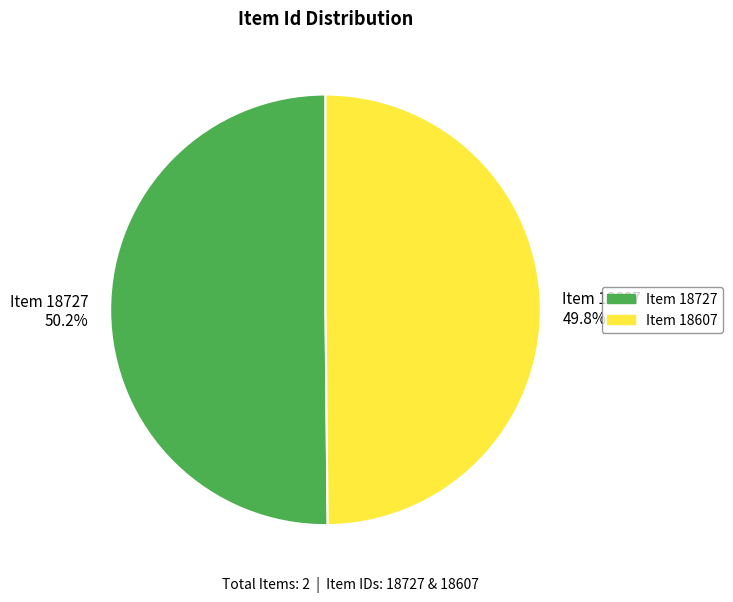

Is there any slice that represents more than half of the pie?

Yes